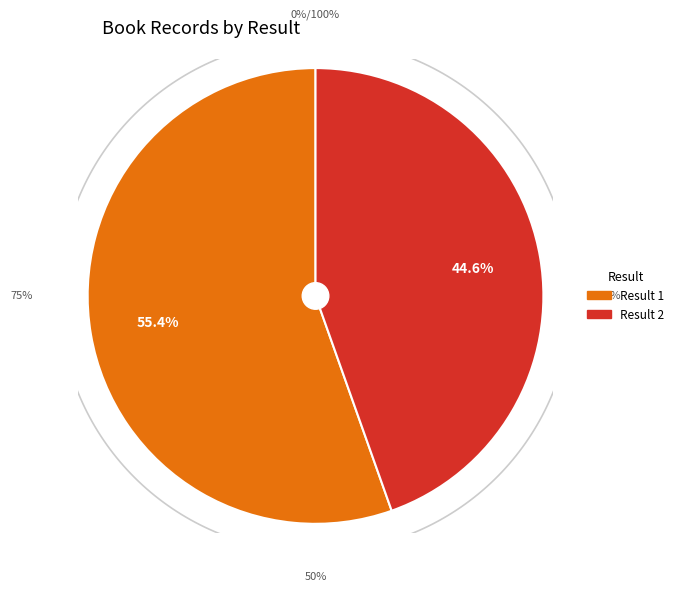

How many segments does this pie chart have?

2